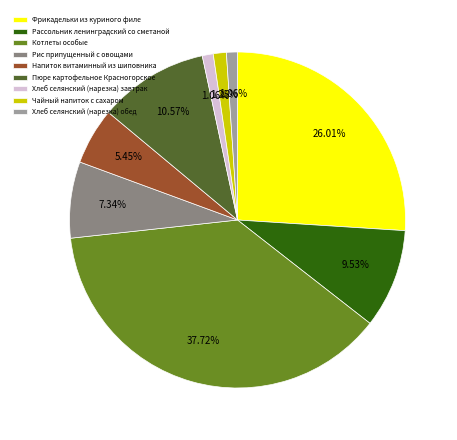

How many segments does this pie chart have?

9